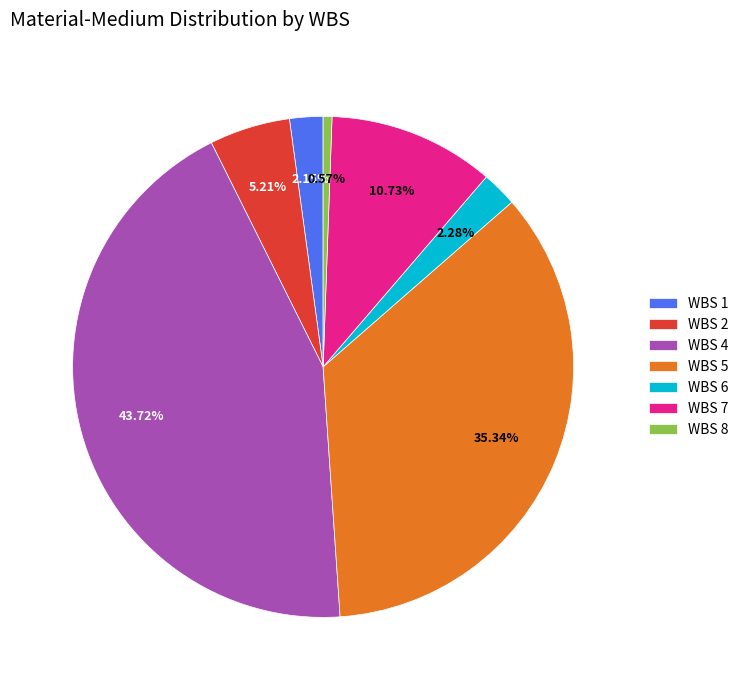

To the nearest percent, what is the average slice percentage?

14%